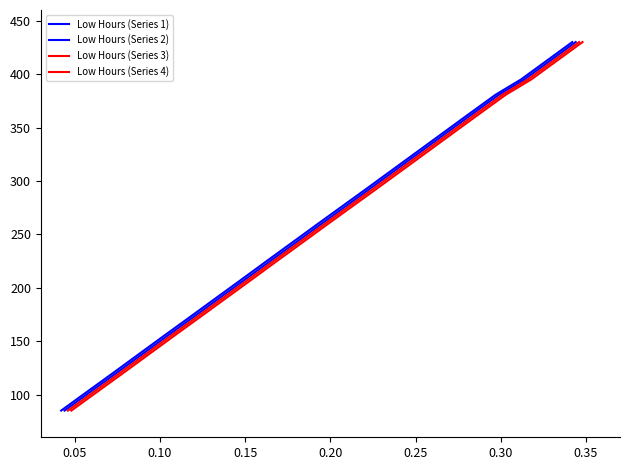

What is the greatest value displayed?

430.0